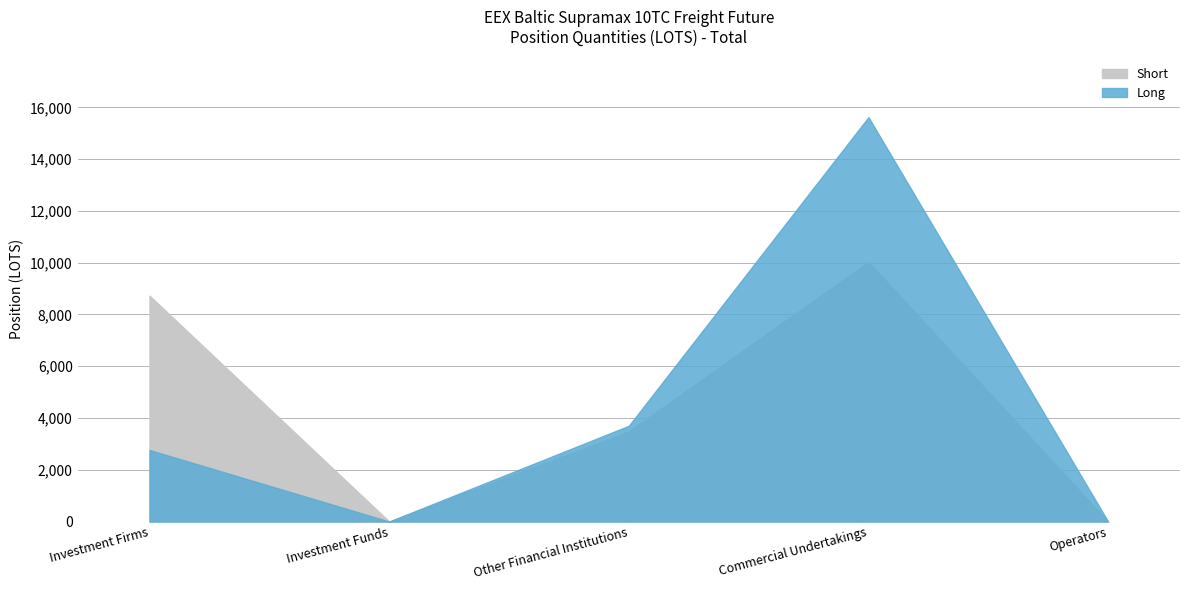

What position from the left is Other Financial Institutions?

3